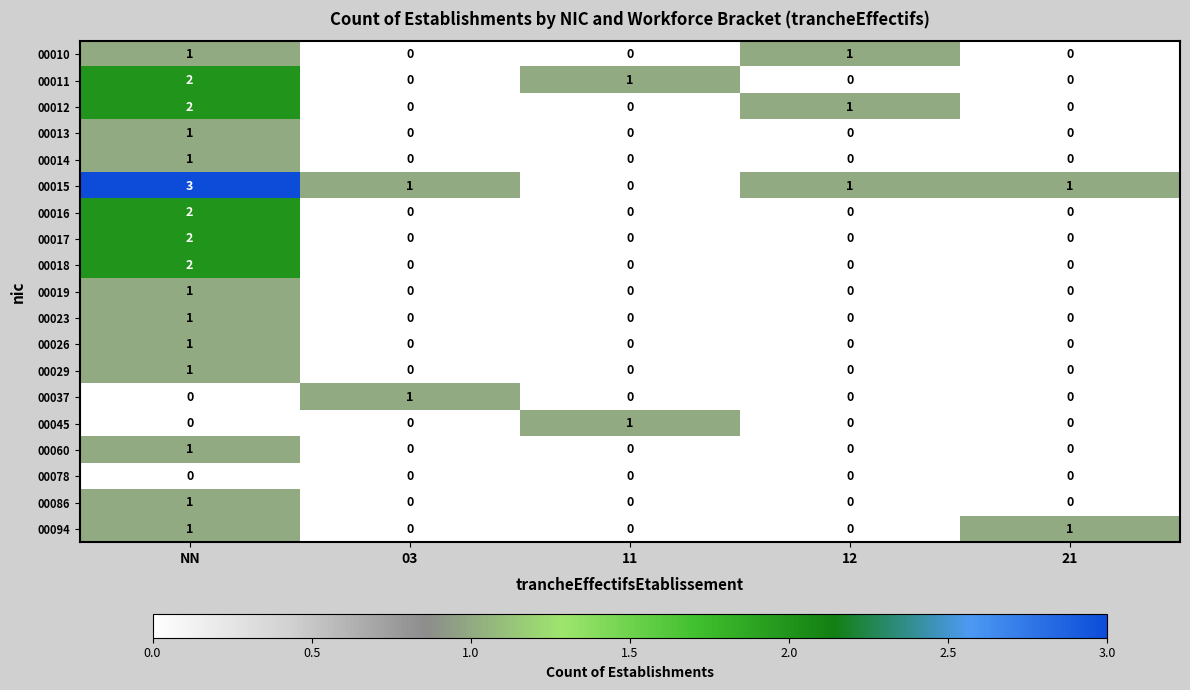

What is the spread (max minus min) of values at NN?

3